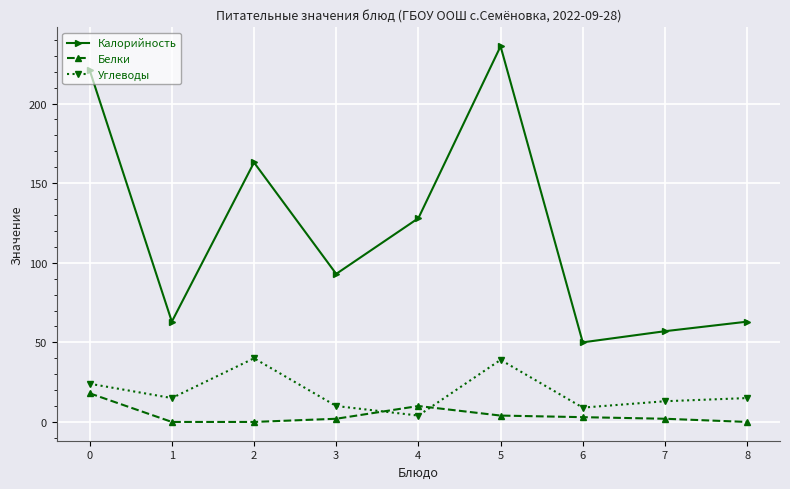

Rank the series at 2 from lowest to highest value.

Белки, Углеводы, Калорийность